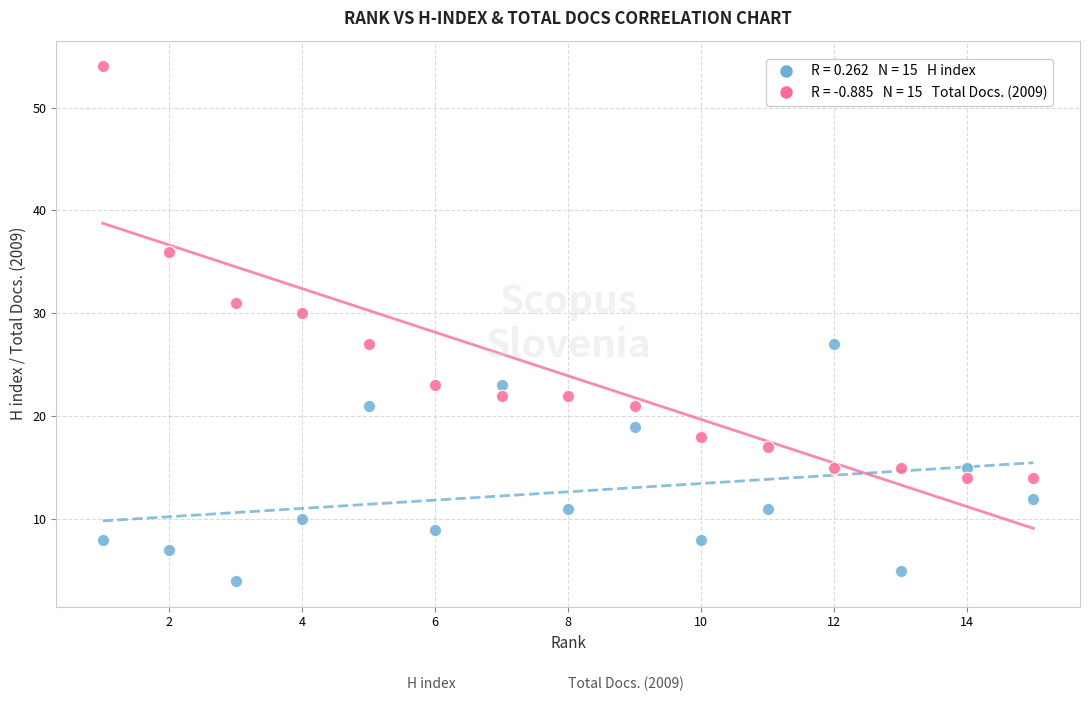

Across all data points, what is the range of Y values (max minus min)?

50